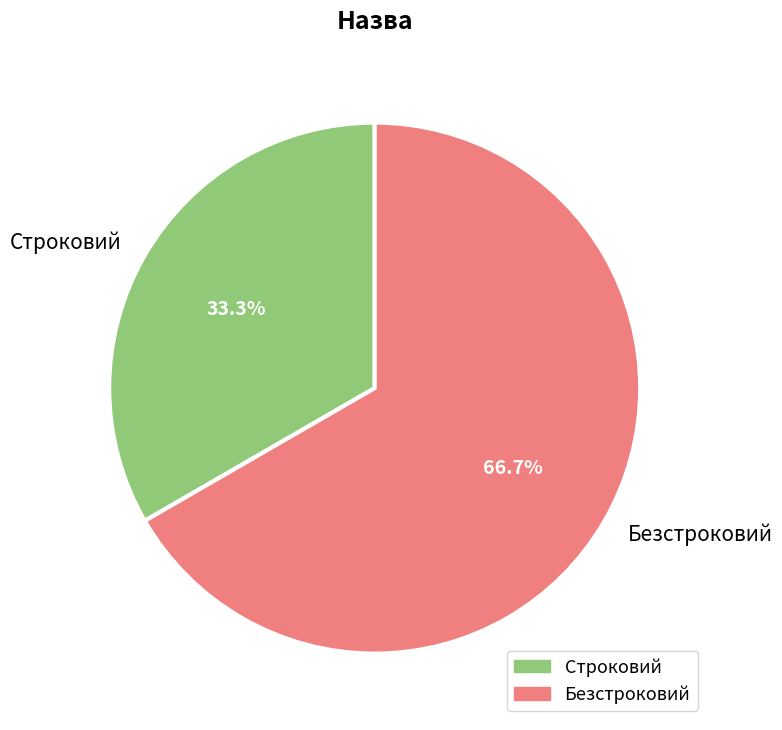

How many slices are in this pie chart?

2